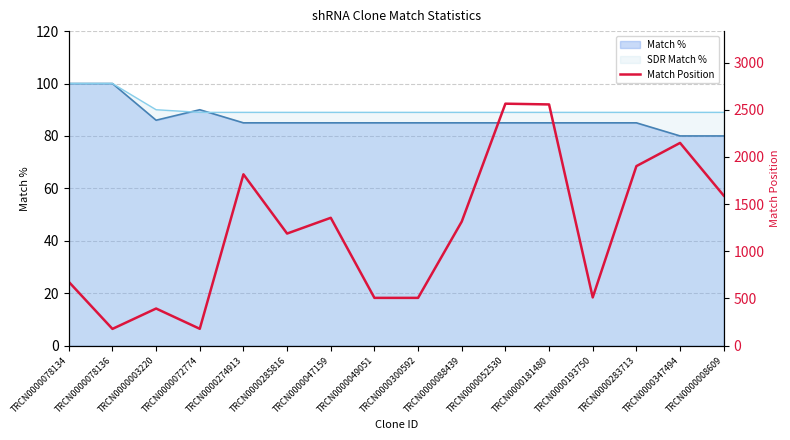

True or false: Match Position and Match % intersect in this chart.

False